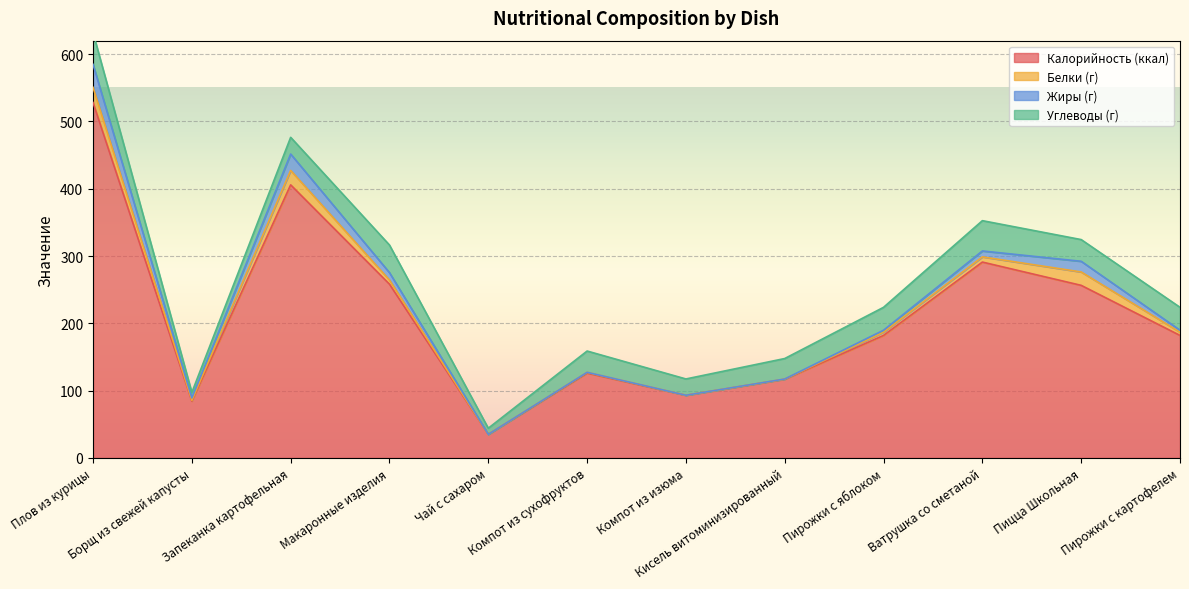

Which has a higher value, Запеканка картофельная or Компот из сухофруктов?

Запеканка картофельная